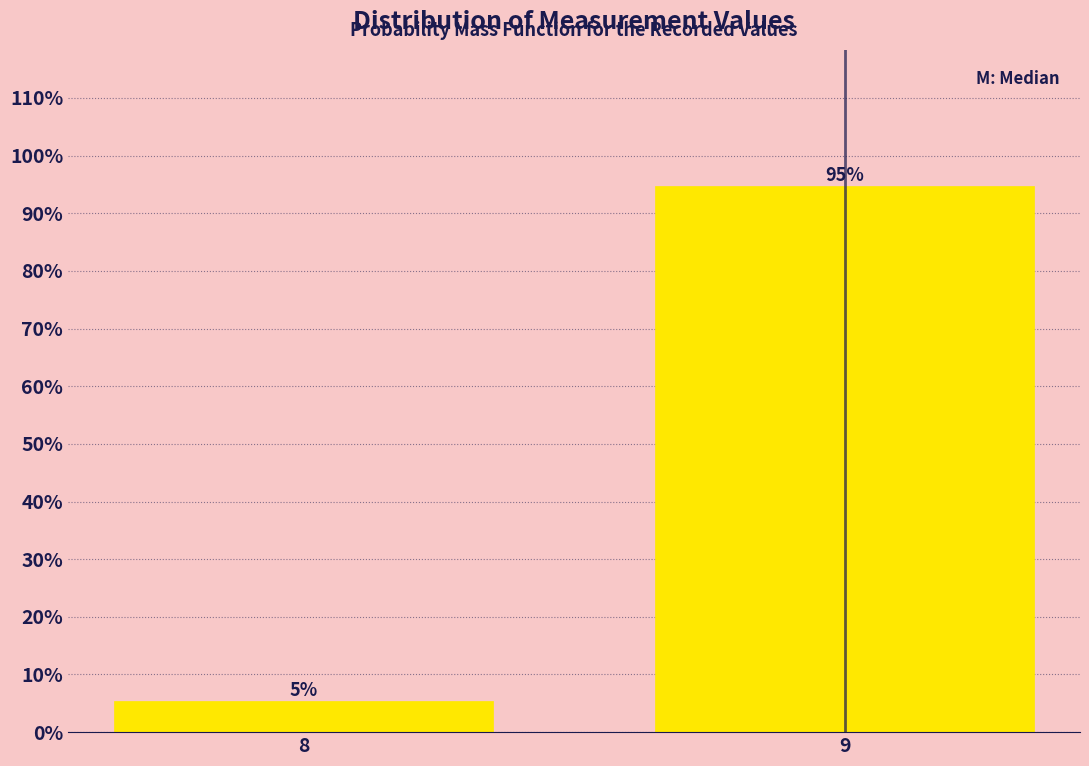

Rank the categories by value from lowest to highest.

8, 9